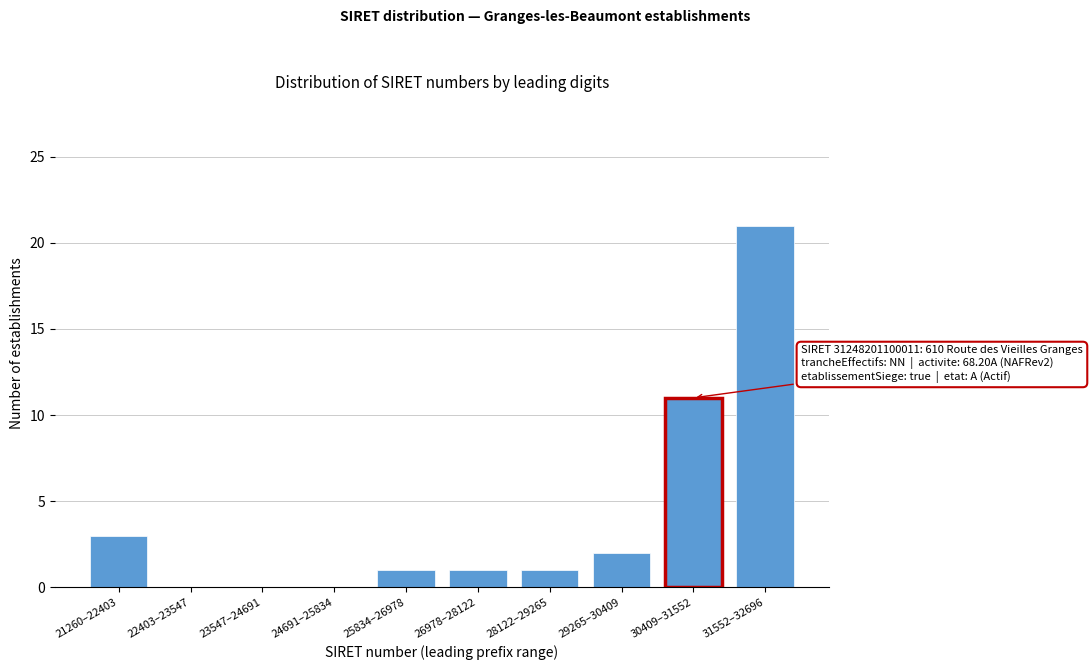

Reading right to left, extract all data points from this chart.

31552–32696=21	30409–31552=11	29265–30409=2	28122–29265=1	26978–28122=1	25834–26978=1	24691–25834=0	23547–24691=0	22403–23547=0	21260–22403=3